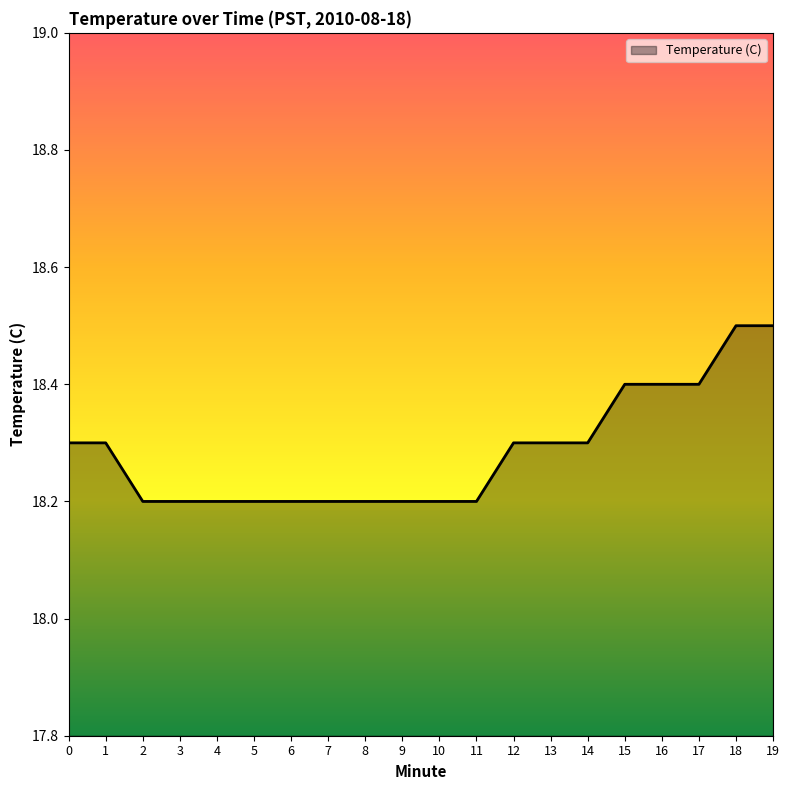

What is the minimum value shown in the chart?

18.2